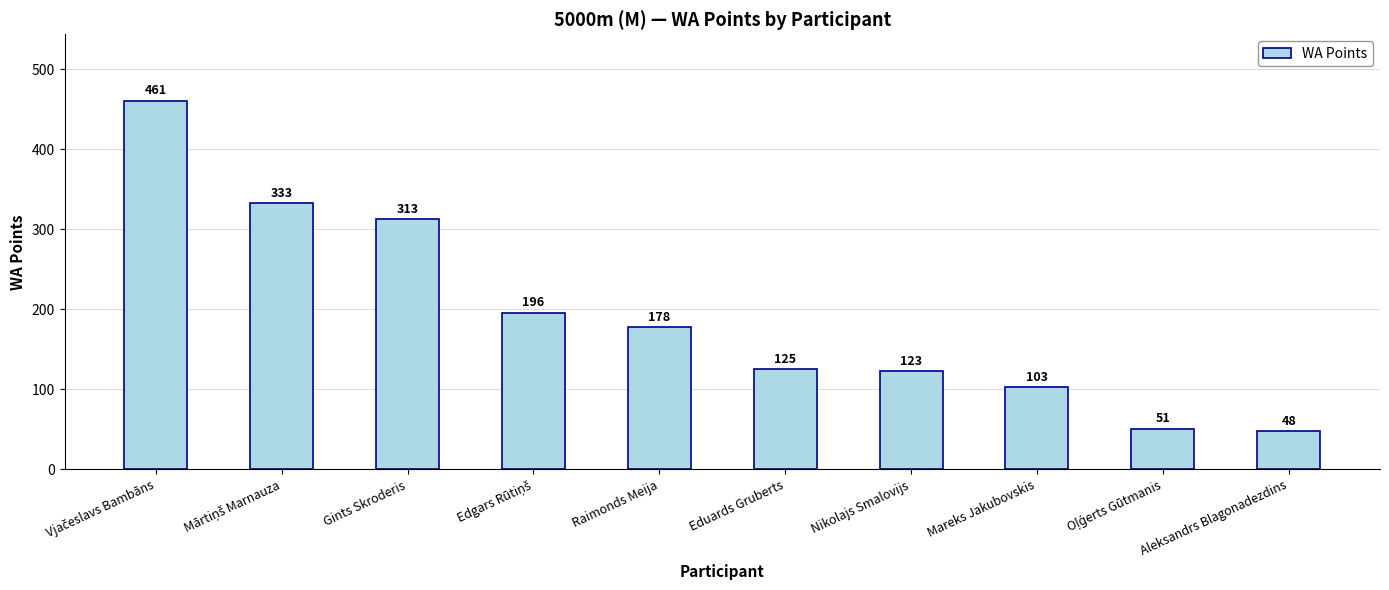

Reading left to right, transcribe all the data shown in this chart.

461	333	313	196	178	125	123	103	51	48